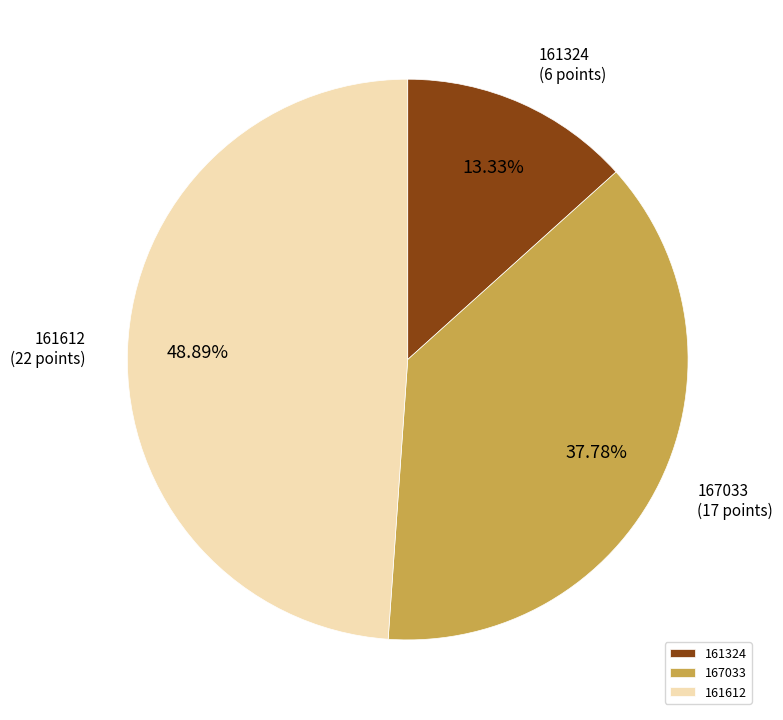

Is it true that 161612 is 43% of the pie?

False